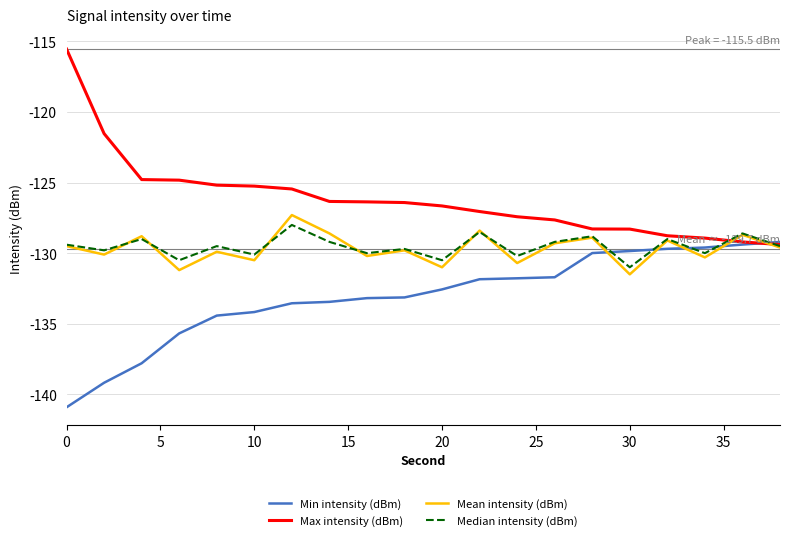

What is the minimum value for Mean intensity (dBm)?

-131.5